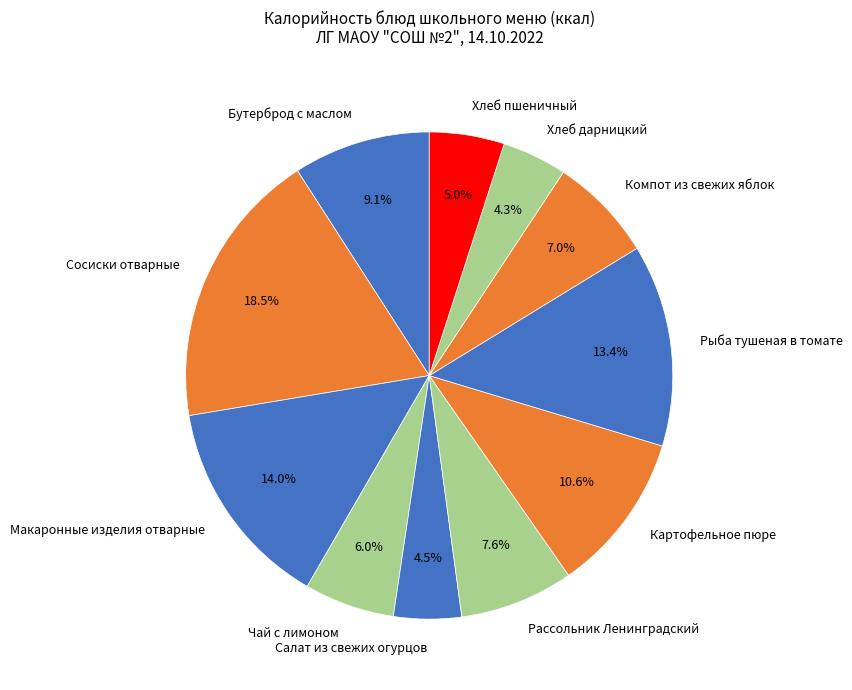

What portion of the pie excludes Рыба тушеная в томате?

86.6%